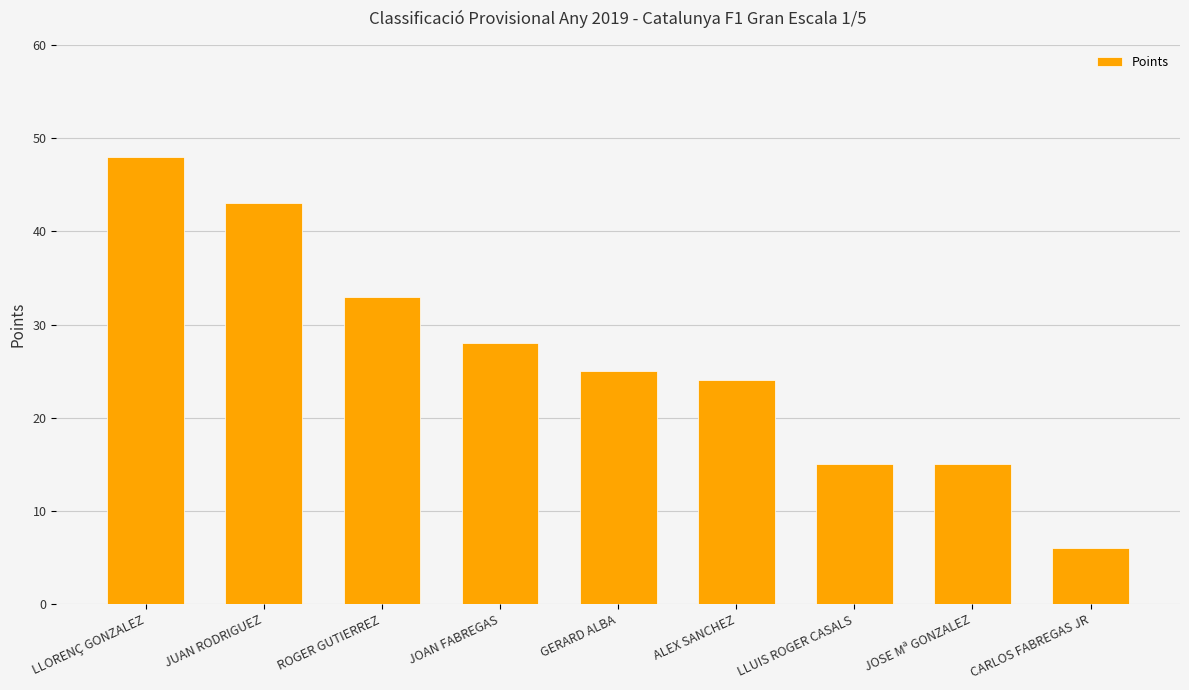

Reading left to right, transcribe all the data shown in this chart.

LLORENÇ GONZALEZ=48	JUAN RODRIGUEZ=43	ROGER GUTIERREZ=33	JOAN FABREGAS=28	GERARD ALBA=25	ALEX SANCHEZ=24	LLUIS ROGER CASALS=15	JOSE Mª GONZALEZ=15	CARLOS FABREGAS JR=6